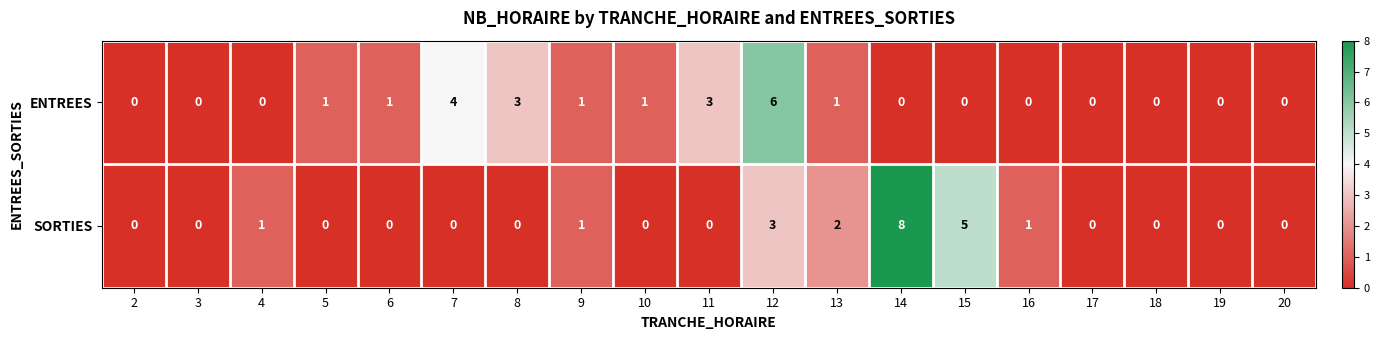

At which label does SORTIES reach its peak?

14